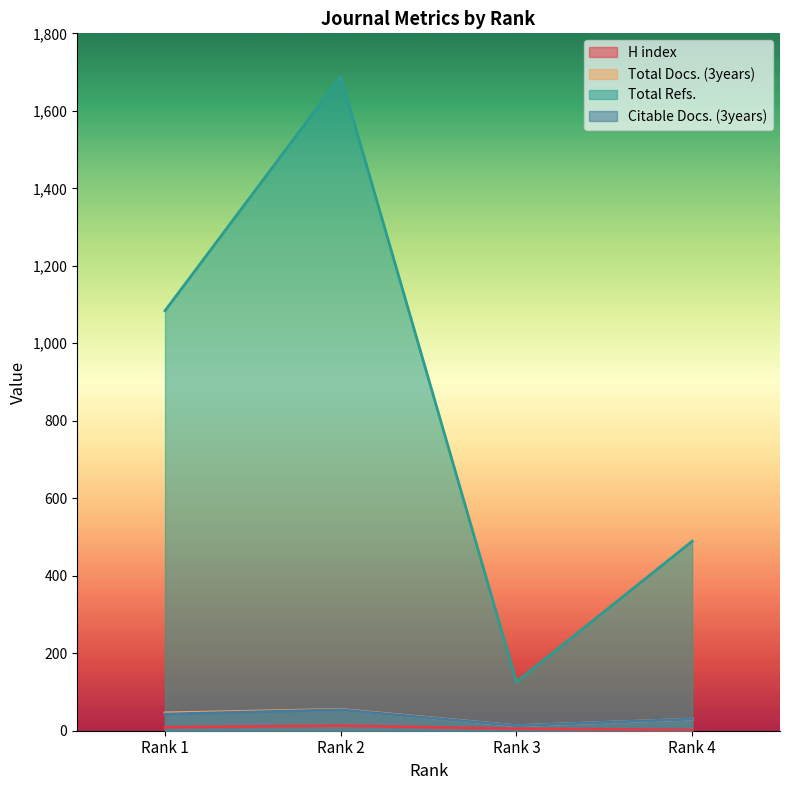

Reading left to right, extract all data points from this chart.

H index: 9	13	5	2
Total Docs. (3years): 46	55	13	30
Total Refs.: 1084	1689	126	489
Citable Docs. (3years): 43	54	13	30